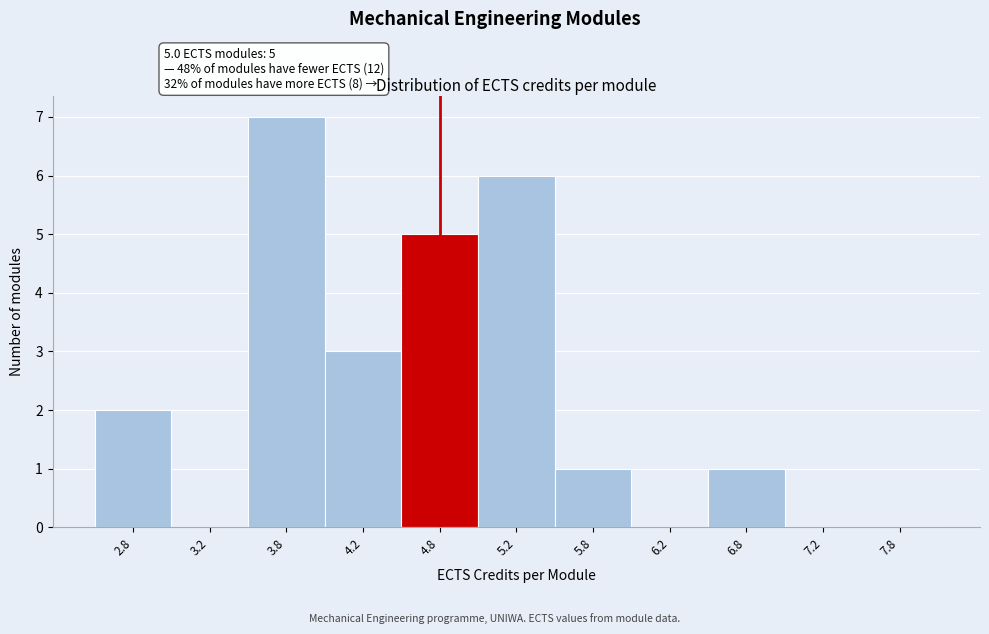

Reading right to left, extract all data points from this chart.

7.8=0	7.2=0	6.8=1	6.2=0	5.8=1	5.2=6	4.8=5	4.2=3	3.8=7	3.2=0	2.8=2